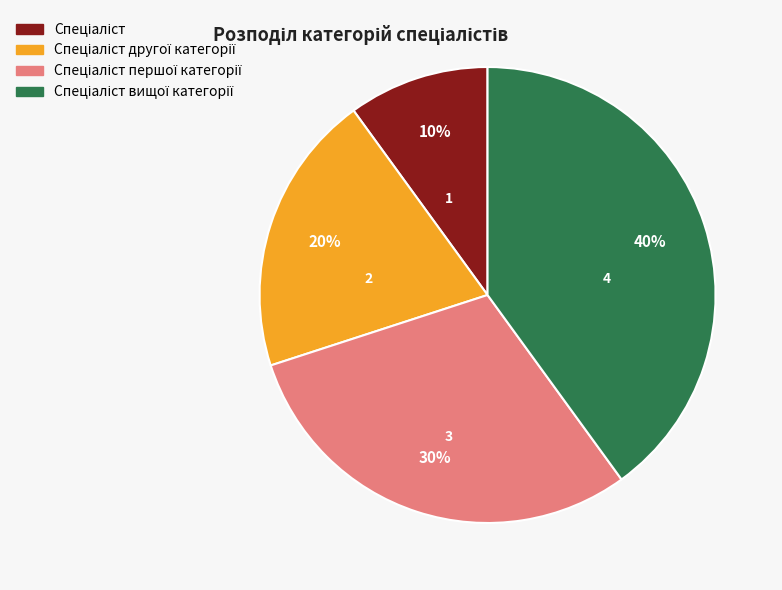

Does any single category account for the majority?

No